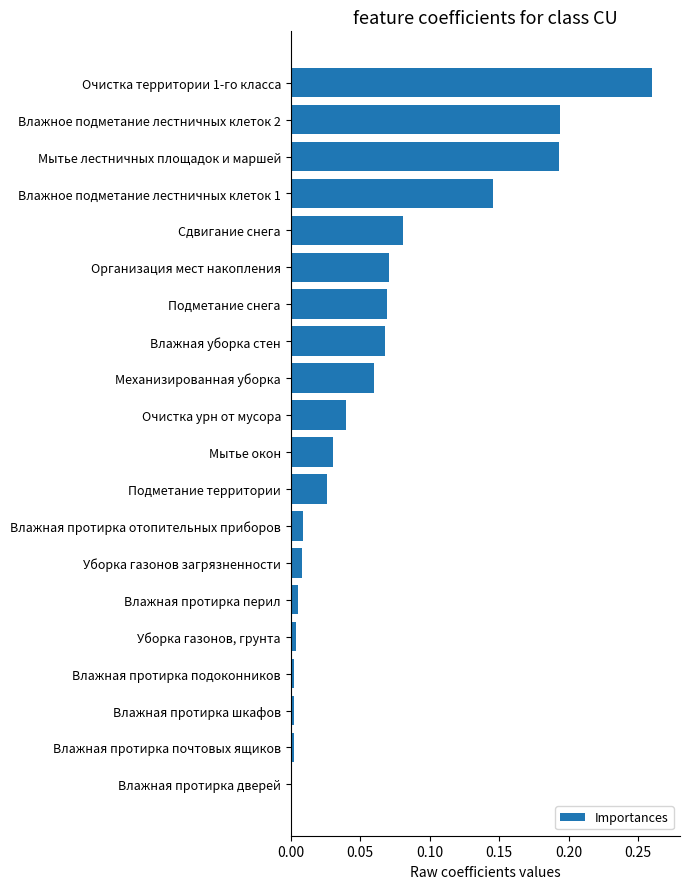

Rank the categories by value from highest to lowest.

Очистка территории 1-го класса, Влажное подметание лестничных клеток 2, Мытье лестничных площадок и маршей, Влажное подметание лестничных клеток 1, Сдвигание снега, Организация мест накопления, Подметание снега, Влажная уборка стен, Механизированная уборка, Очистка урн от мусора, Мытье окон, Подметание территории, Влажная протирка отопительных приборов, Уборка газонов загрязненности, Влажная протирка перил, Уборка газонов, грунта, Влажная протирка подоконников, Влажная протирка шкафов, Влажная протирка почтовых ящиков, Влажная протирка дверей